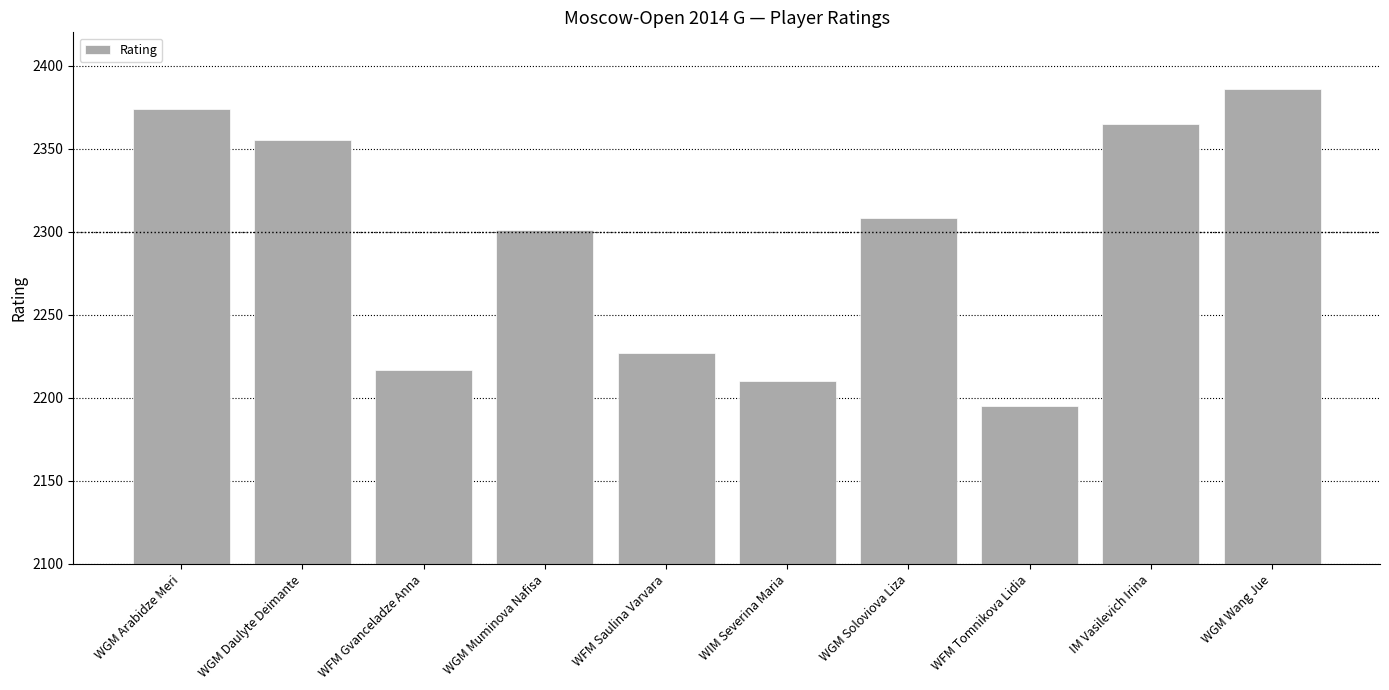

True or false: the data shows 3146 at WGM Daulyte Deimante.

False